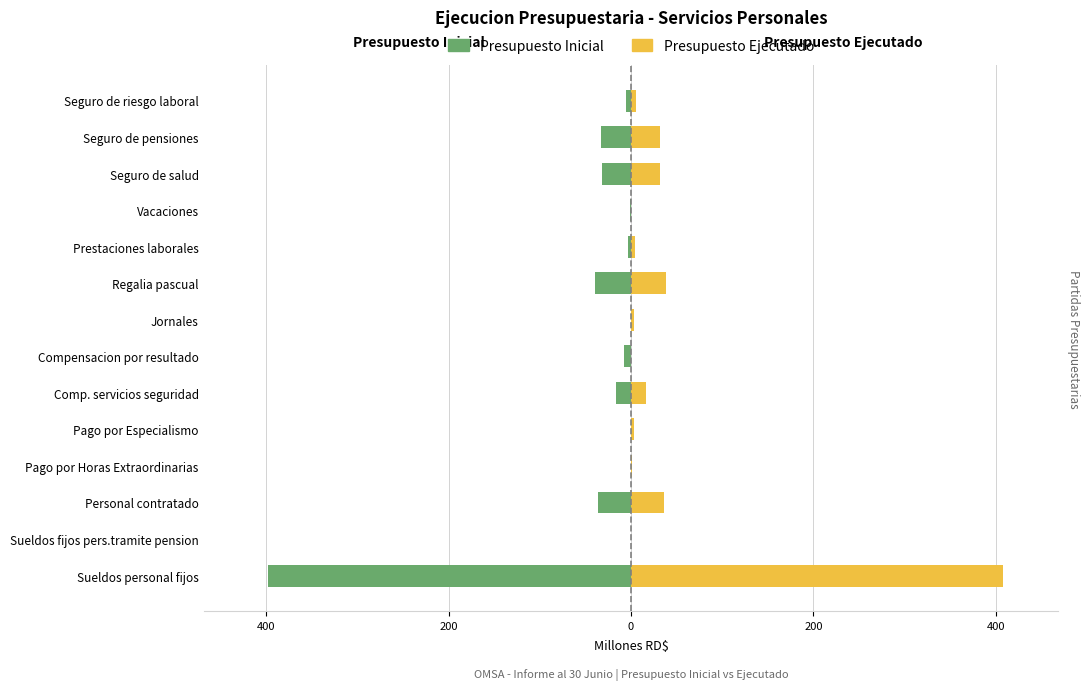

What is the spread (max minus min) of values at Pago por Horas Extraordinarias?

1.1